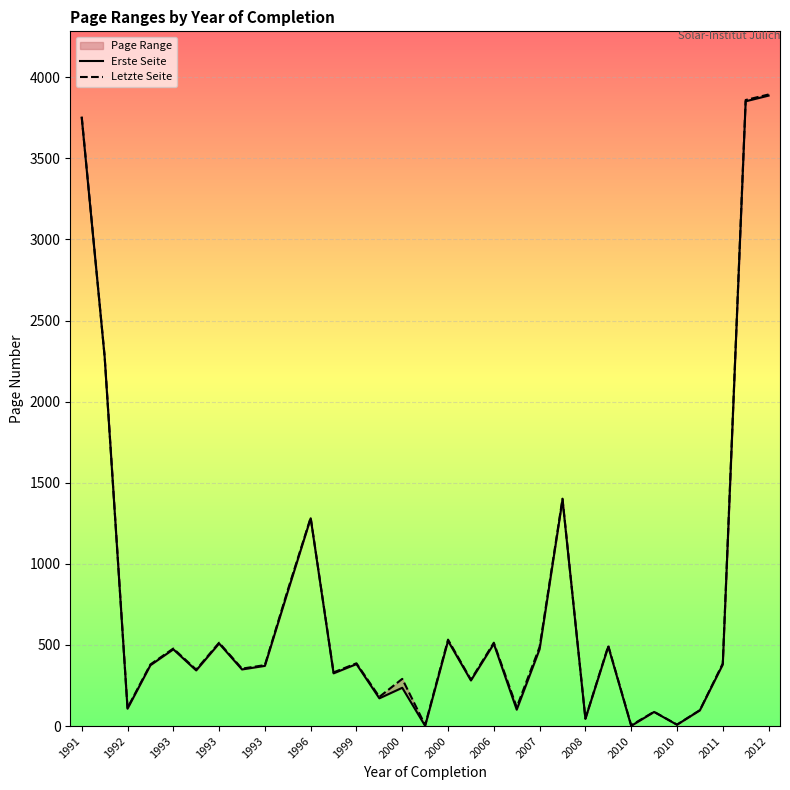

At how many categories does at least one series exceed 225?

22